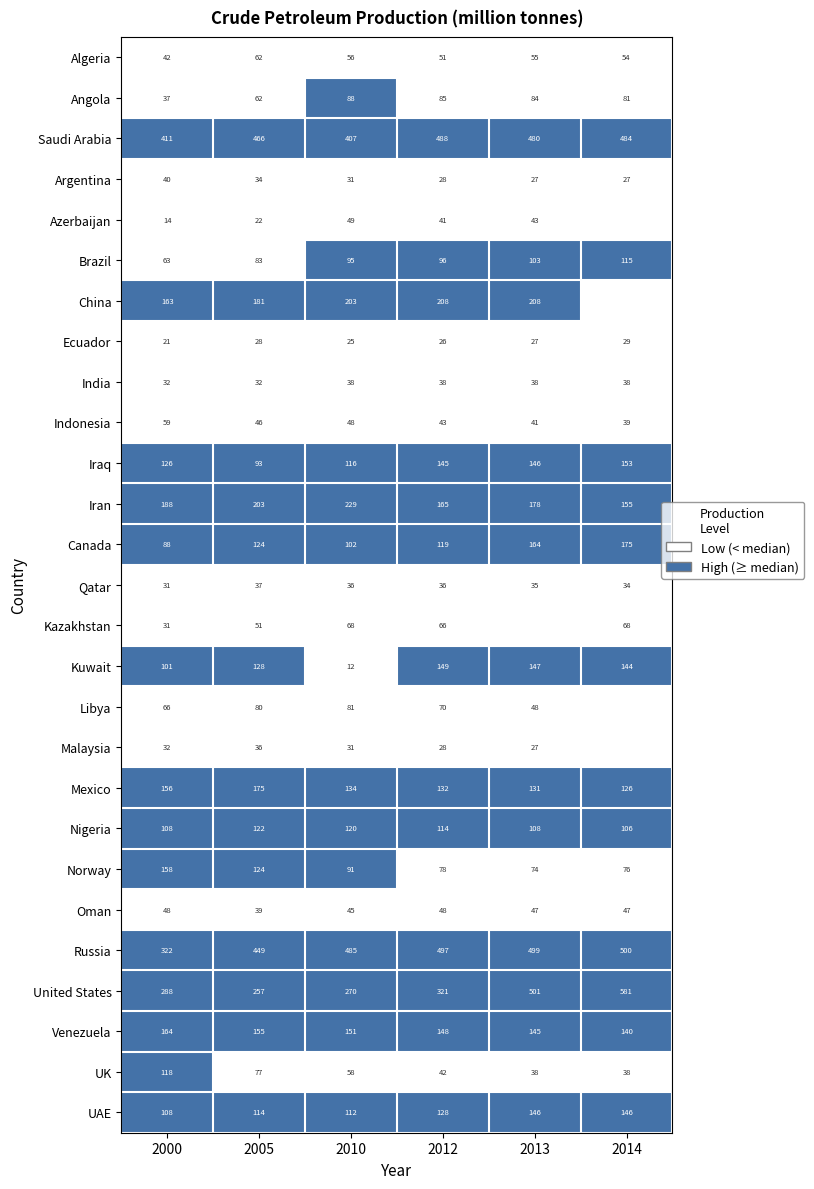

What is the spread (max minus min) of values at 2012?

471